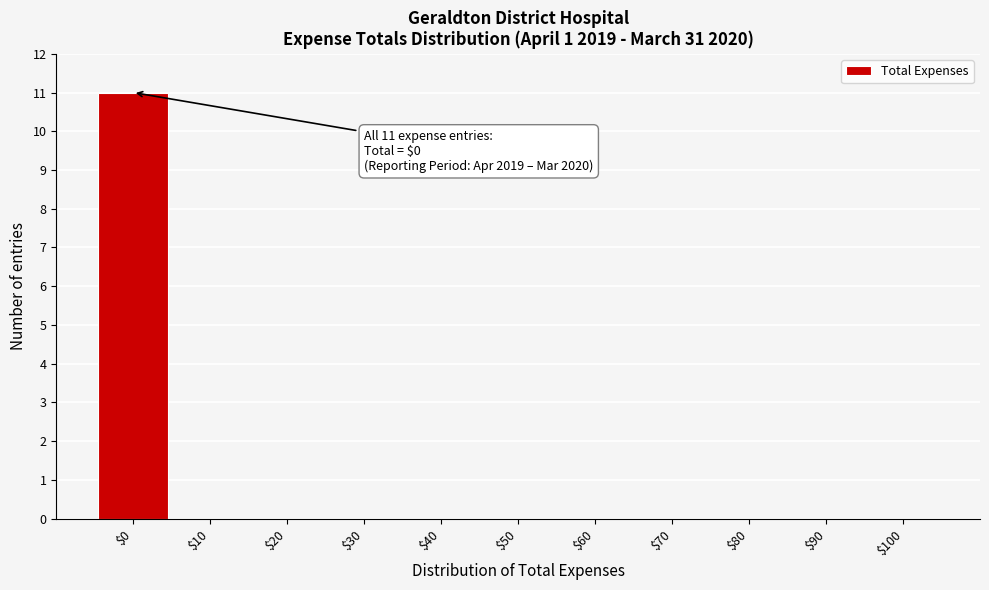

Which category has the highest value across all series?

$0